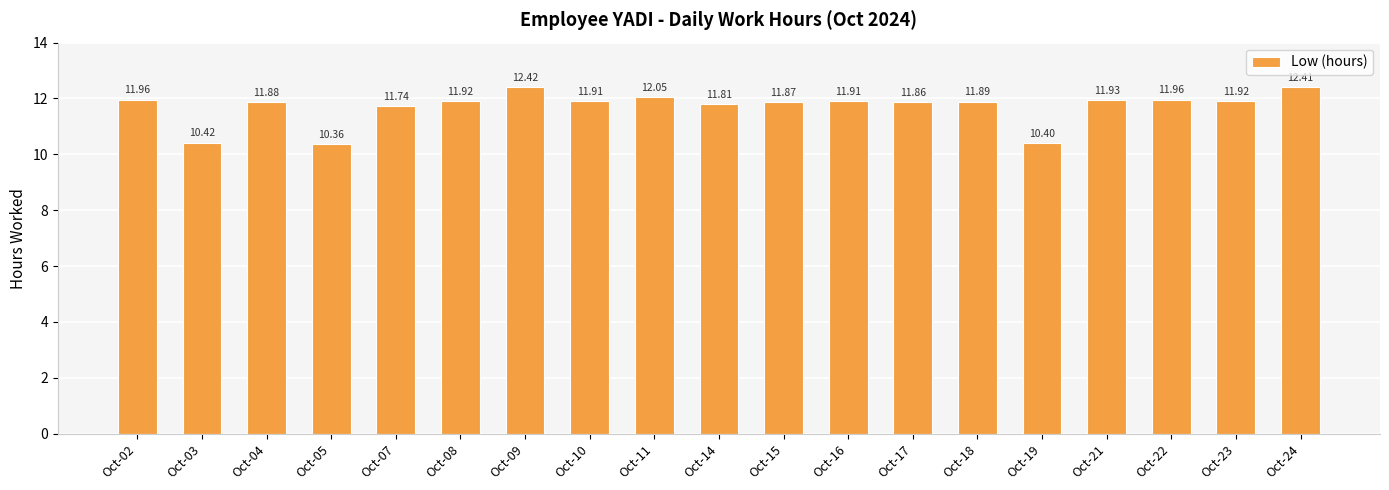

Count the number of categories in the chart.

19